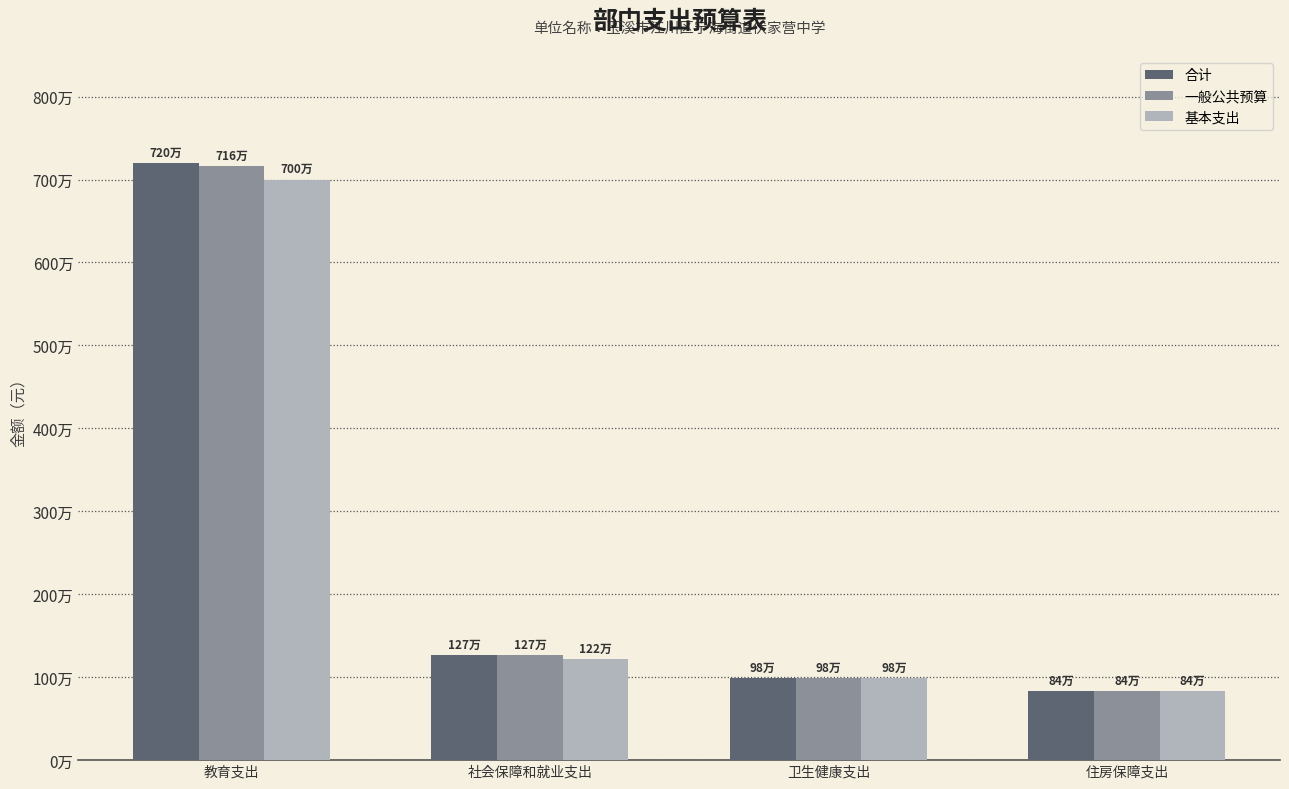

Is the value of 一般公共预算 at 社会保障和就业支出 greater than the value of 合计 at 教育支出?

No